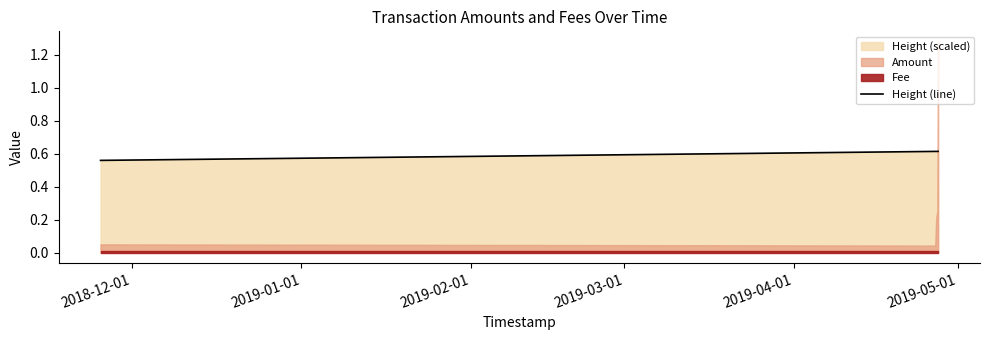

Between 2019-04-01 and 2019-05-01, which is larger?

2019-05-01